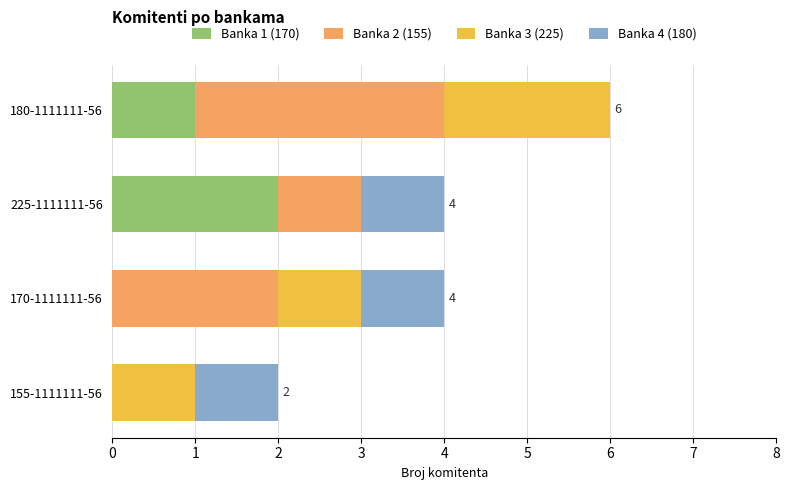

The value of Banka 1 (170) at 155-1111111-56 is 0. True or false?

True